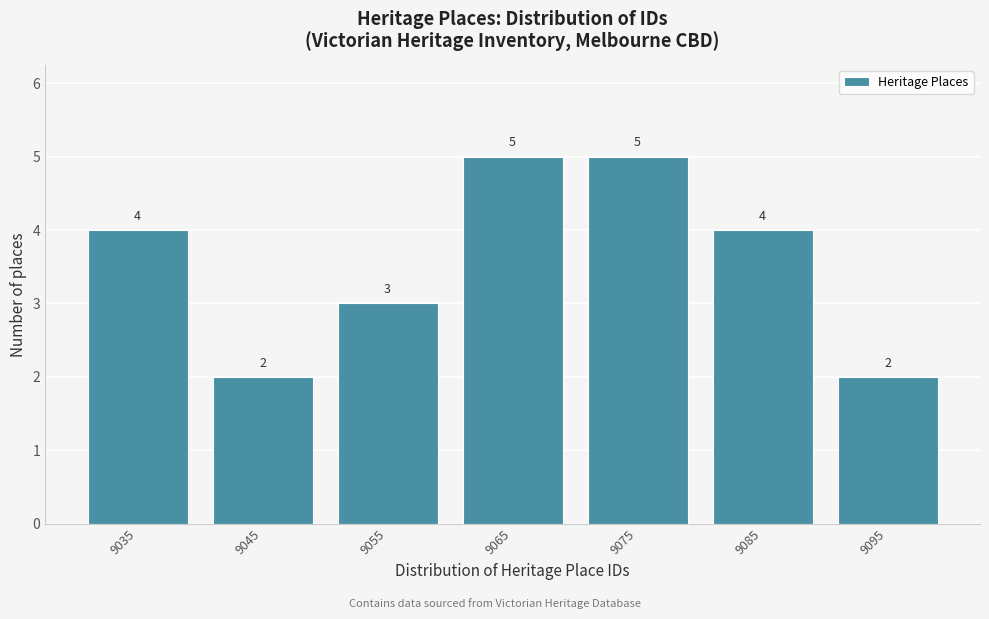

Reading right to left, what are all the values shown in this chart?

2	4	5	5	3	2	4